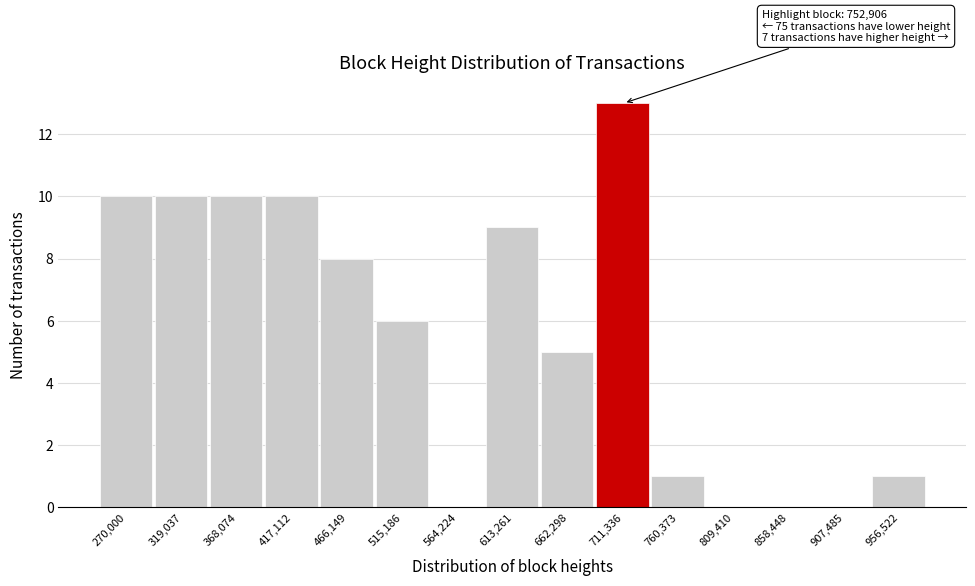

Reading left to right, transcribe all the data shown in this chart.

270,000=10	319,037=10	368,074=10	417,112=10	466,149=8	515,186=6	564,224=0	613,261=9	662,298=5	711,336=13	760,373=1	809,410=0	858,448=0	907,485=0	956,522=1